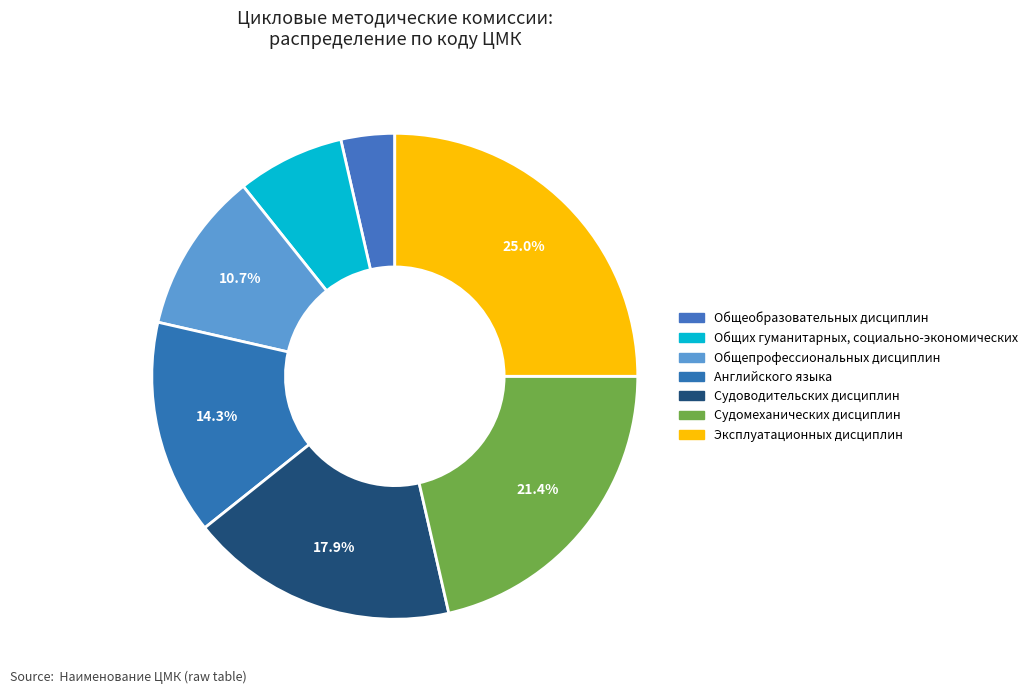

The Общих гуманитарных, социально-экономических slice represents 1% of the pie. True or false?

False